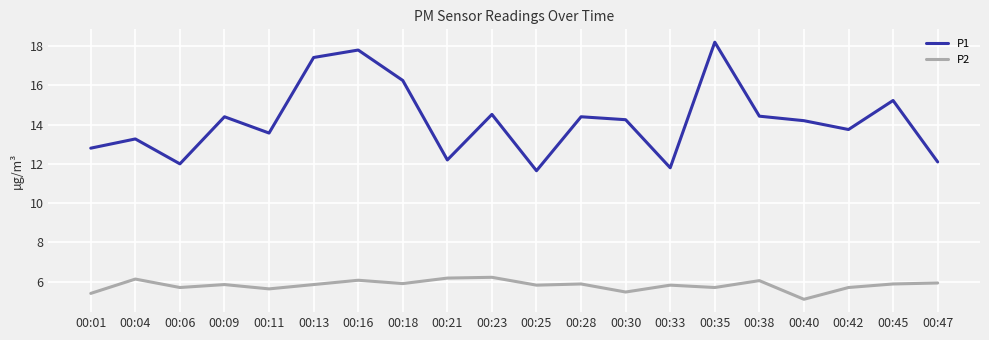

At which label is P2 closest to 5?

00:40